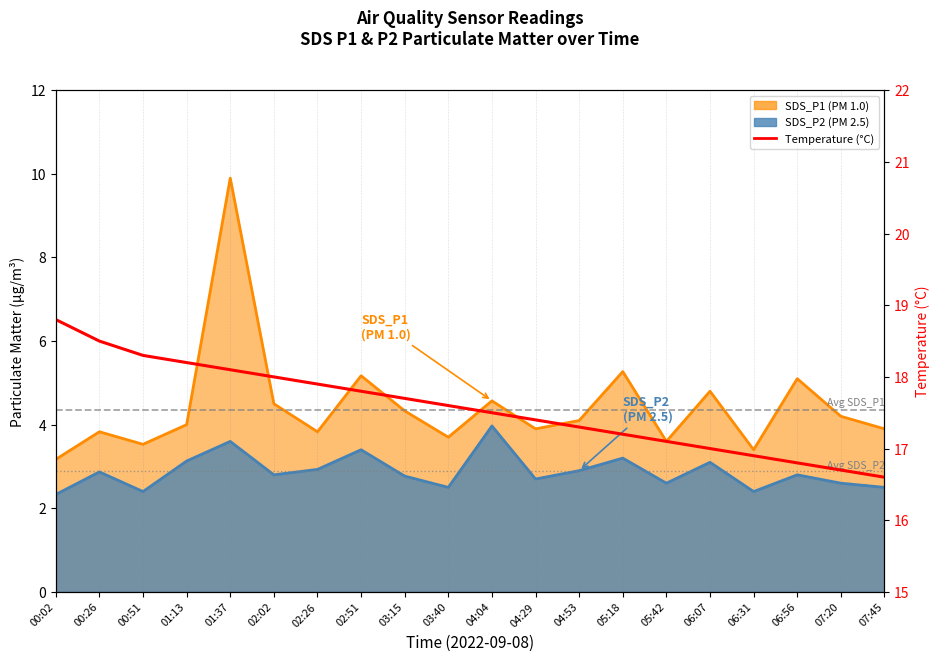

True or false: the data has more than 2 interior local peaks.

False